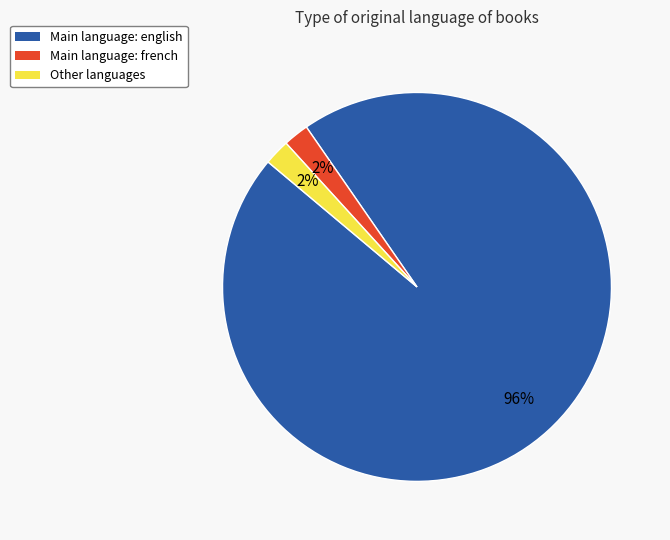

Count the number of slices in the pie.

3